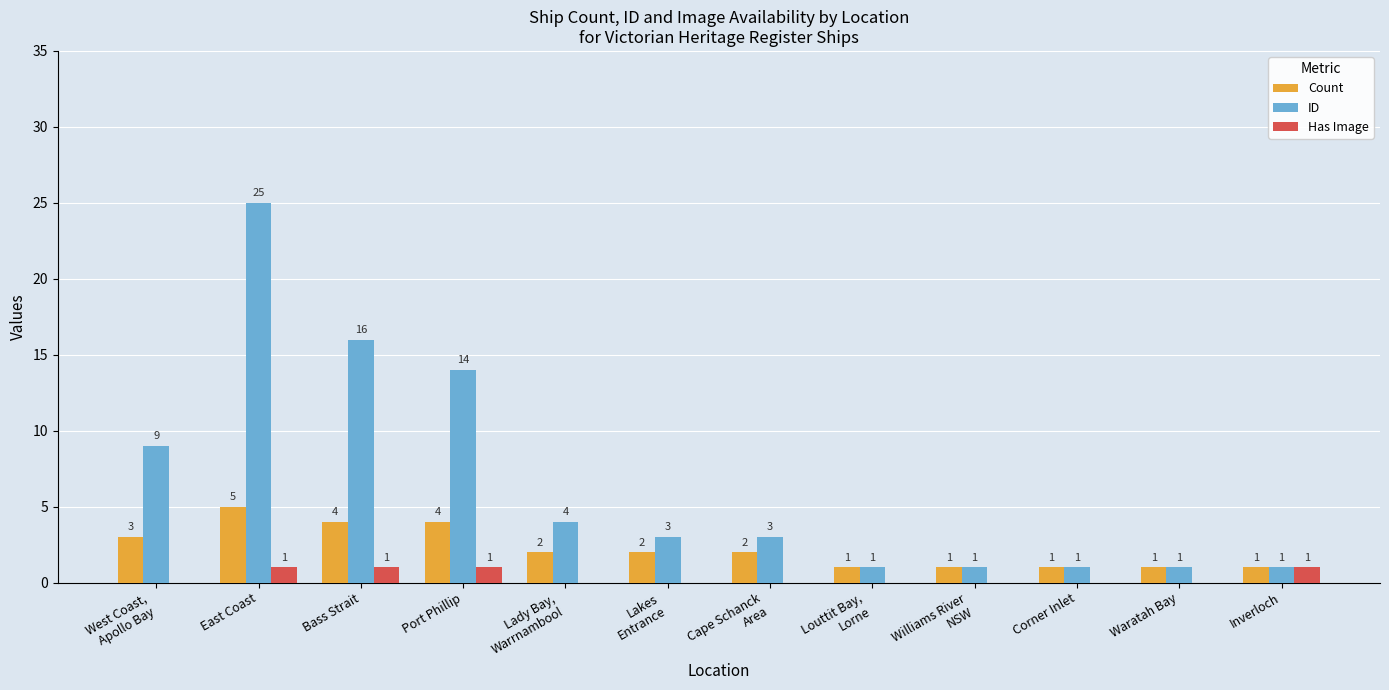

Is it true that Has Image equals 1 at Port Phillip?

True